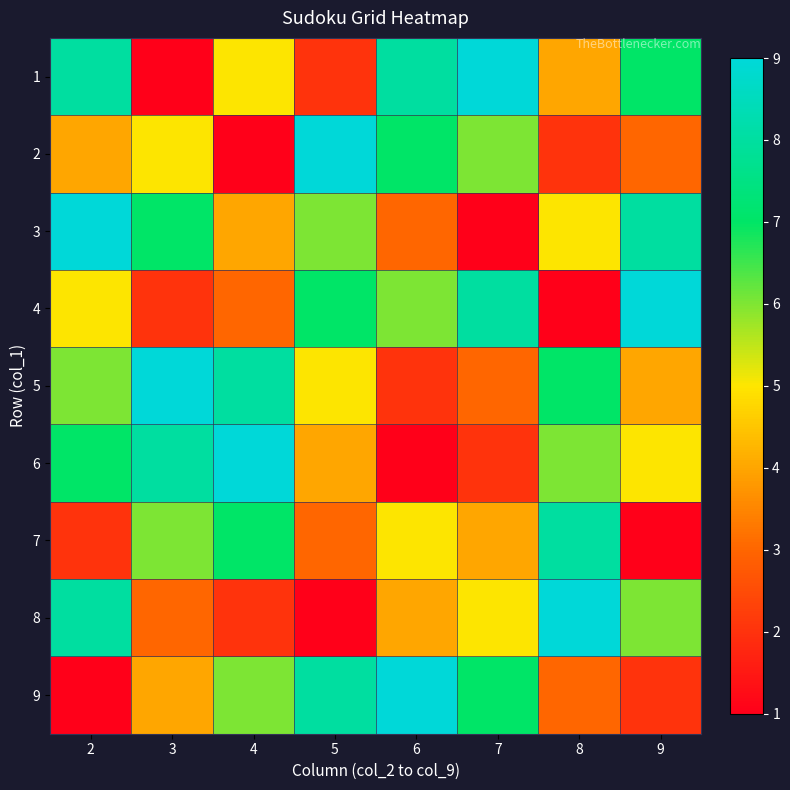

Which series has the largest total across all categories?

1